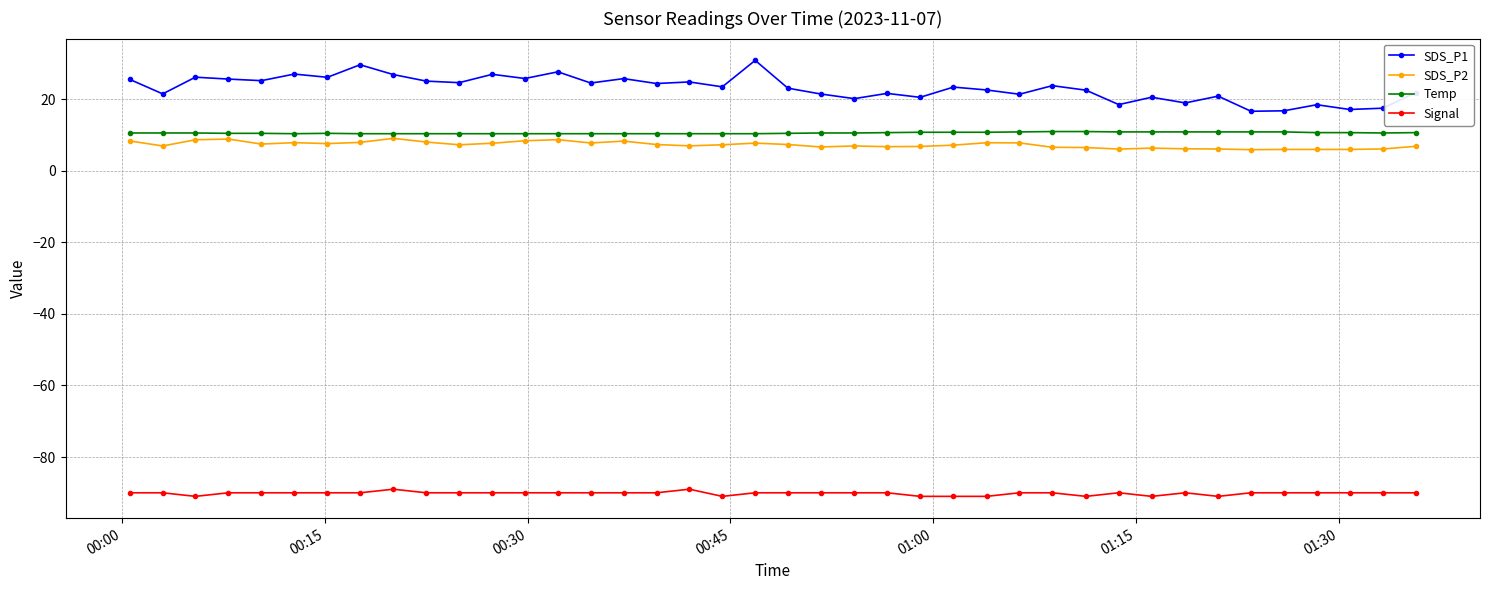

True or false: SDS_P1 and Signal intersect in this chart.

False